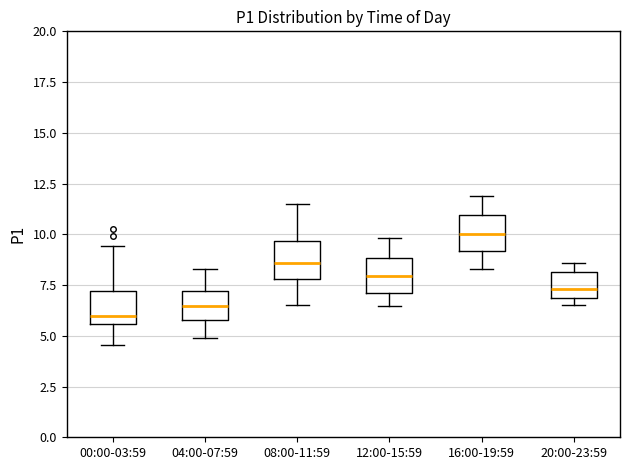

Reading left to right, transcribe this box plot: for each box, give where its median line is, the range the box spans, and where its two whiskers end, as read against the y-axis. The values are not printed on the chart, so give them approximately, as read against the axis.

00:00-03:59: median 6.0, box 5.5 to 7.0, whiskers 4.5 to 9.5
04:00-07:59: median 6.5, box 6.0 to 7.0, whiskers 5.0 to 8.5
08:00-11:59: median 8.5, box 8.0 to 9.5, whiskers 6.5 to 11.5
12:00-15:59: median 8.0, box 7.0 to 9.0, whiskers 6.5 to 10.0
16:00-19:59: median 10.0, box 9.0 to 11.0, whiskers 8.5 to 12.0
20:00-23:59: median 7.5, box 7.0 to 8.0, whiskers 6.5 to 8.5